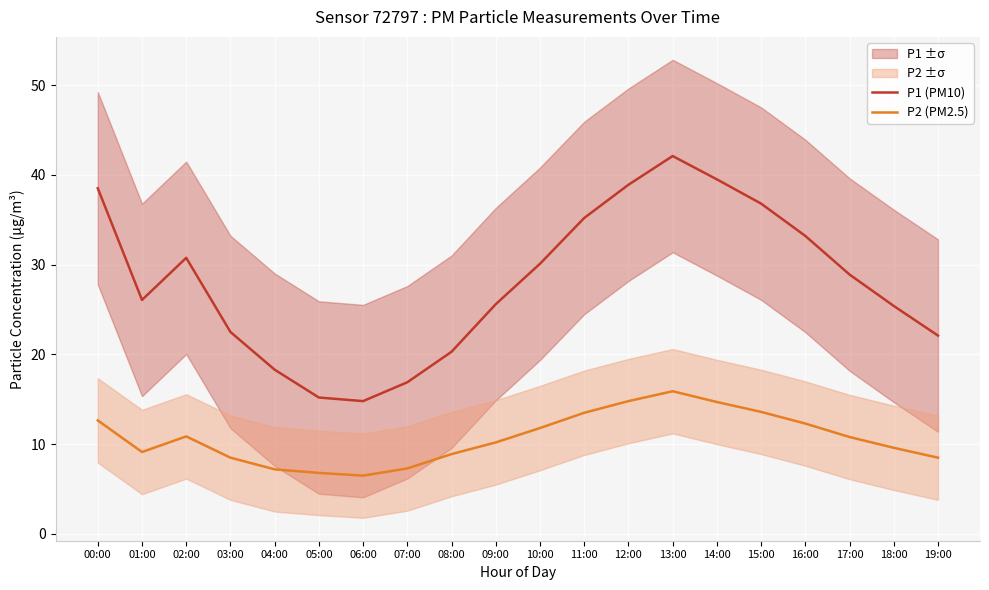

What position from the right is 01:00?

19